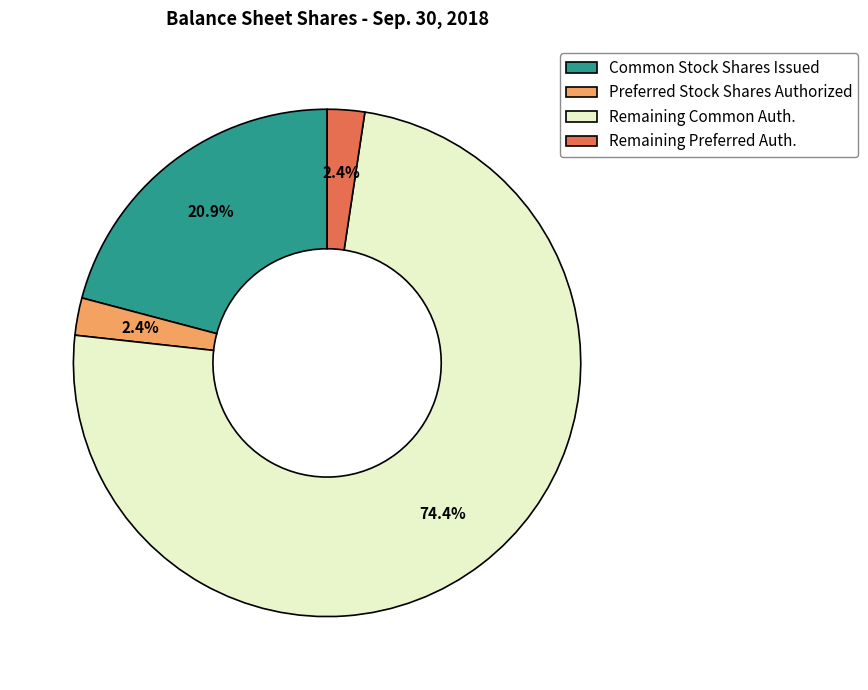

What is the largest slice in the pie chart?

Remaining Common Auth.